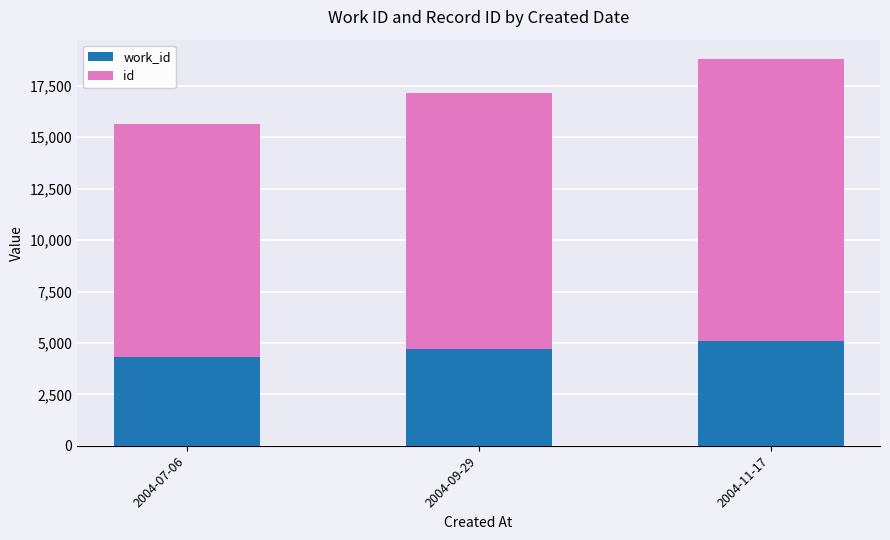

At which category is the sum across all series the highest?

2004-11-17